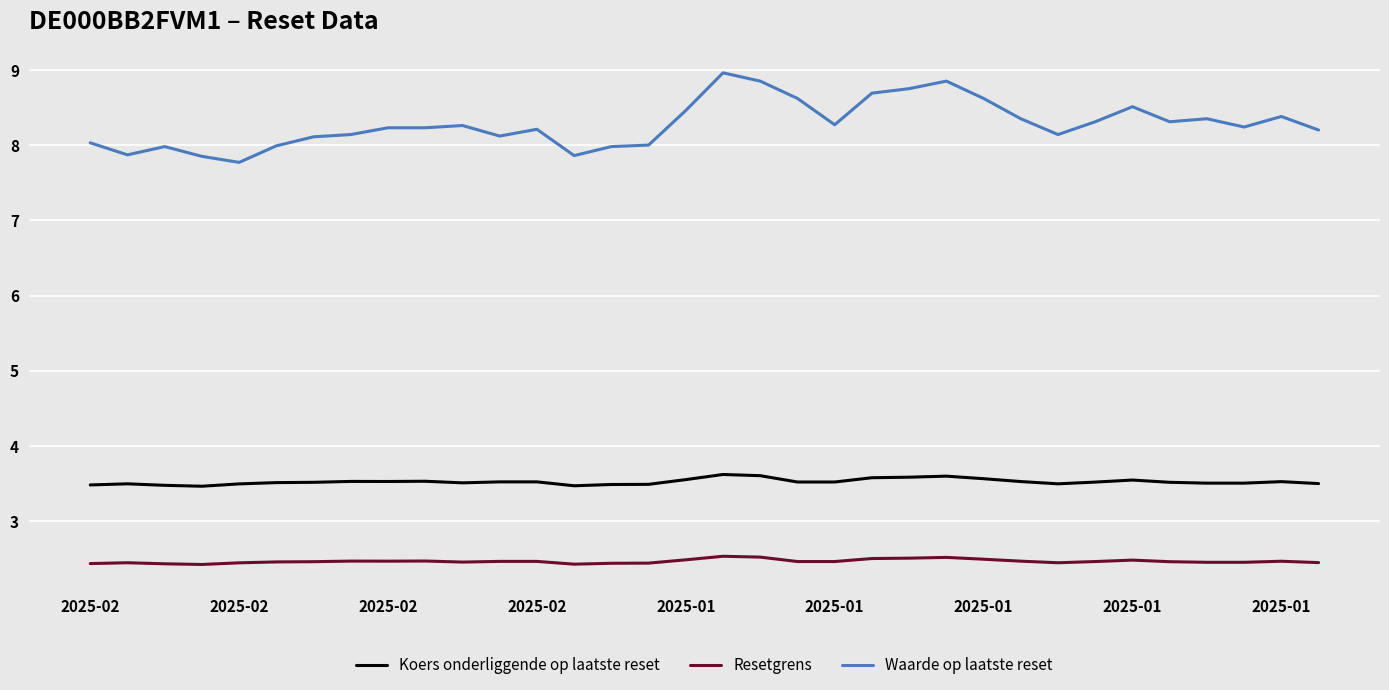

How many Resetgrens values are between 2 and 3?

34